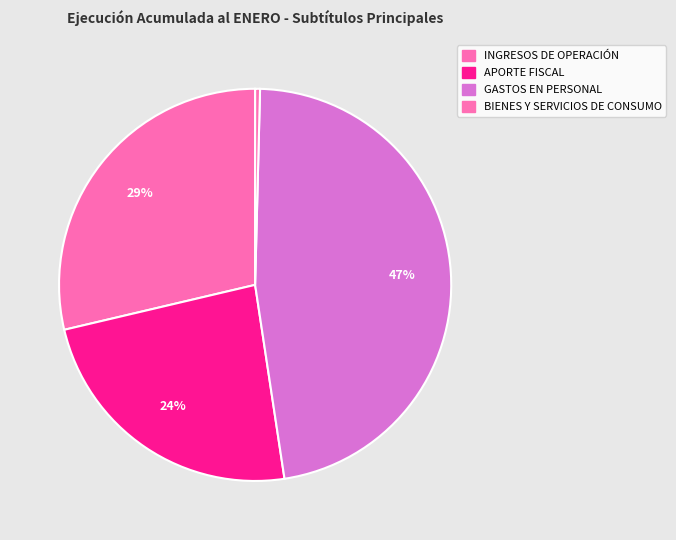

To the nearest percent, what portion does APORTE FISCAL represent?

24%